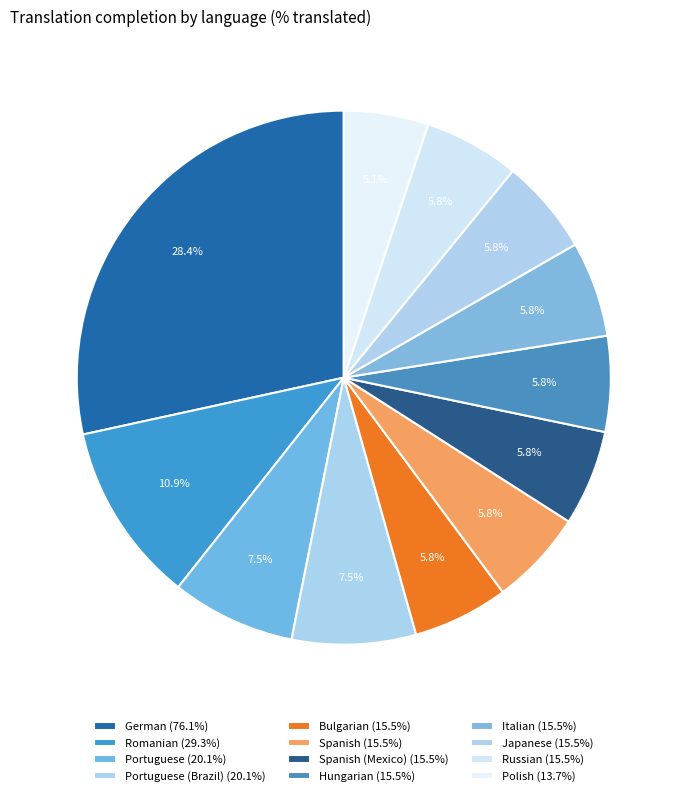

How many slices are in this pie chart?

12